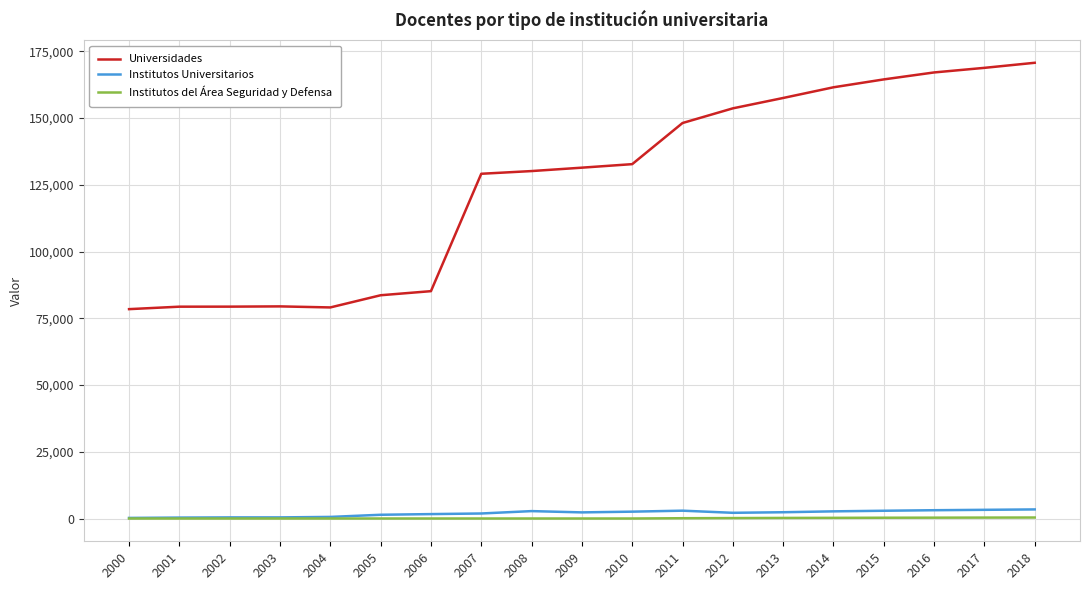

What is the sum of the Institutos Universitarios values at 2013 and 2005?

3743